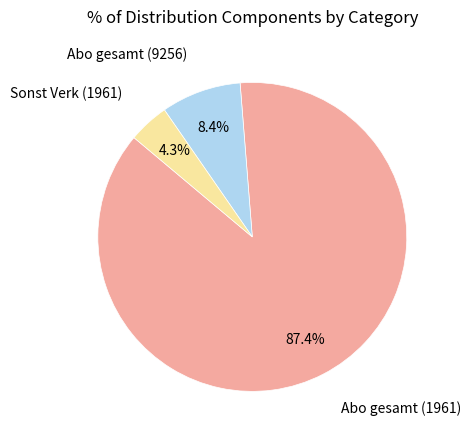

Is there any slice that represents more than half of the pie?

Yes